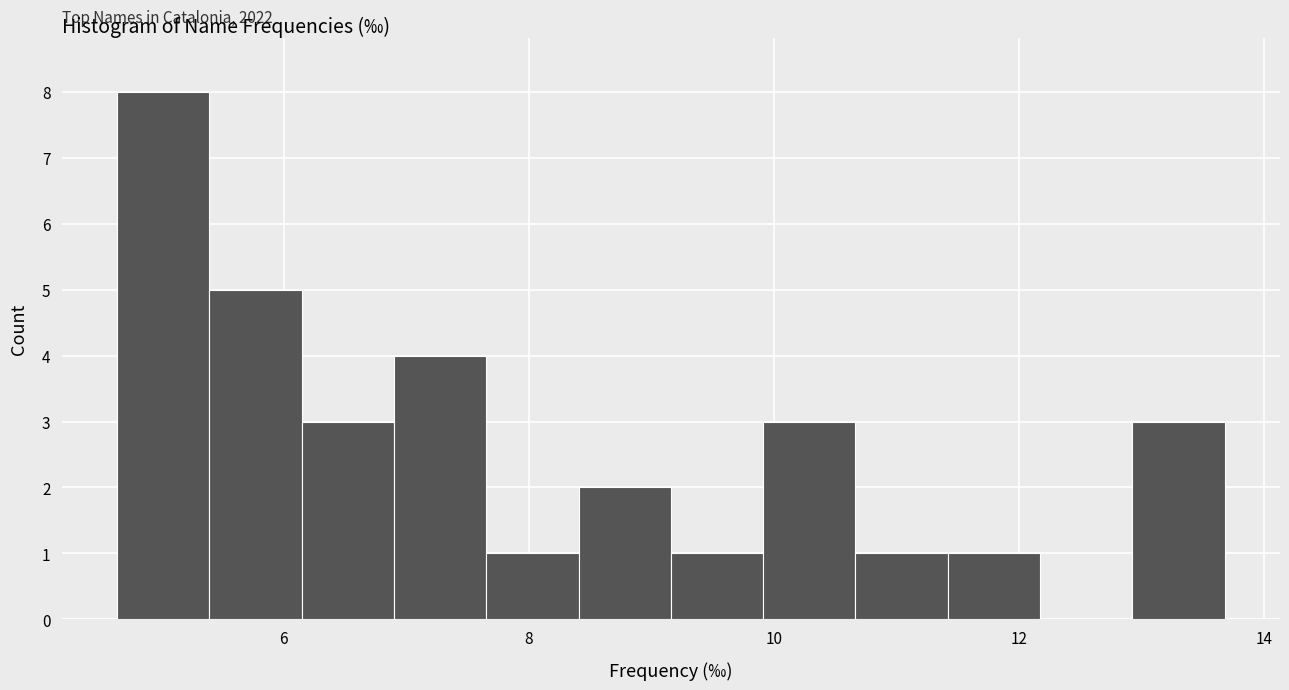

Around what value on the x-axis is the tallest bar? Give the approximate position of its centre, as read against the axis.

5.0